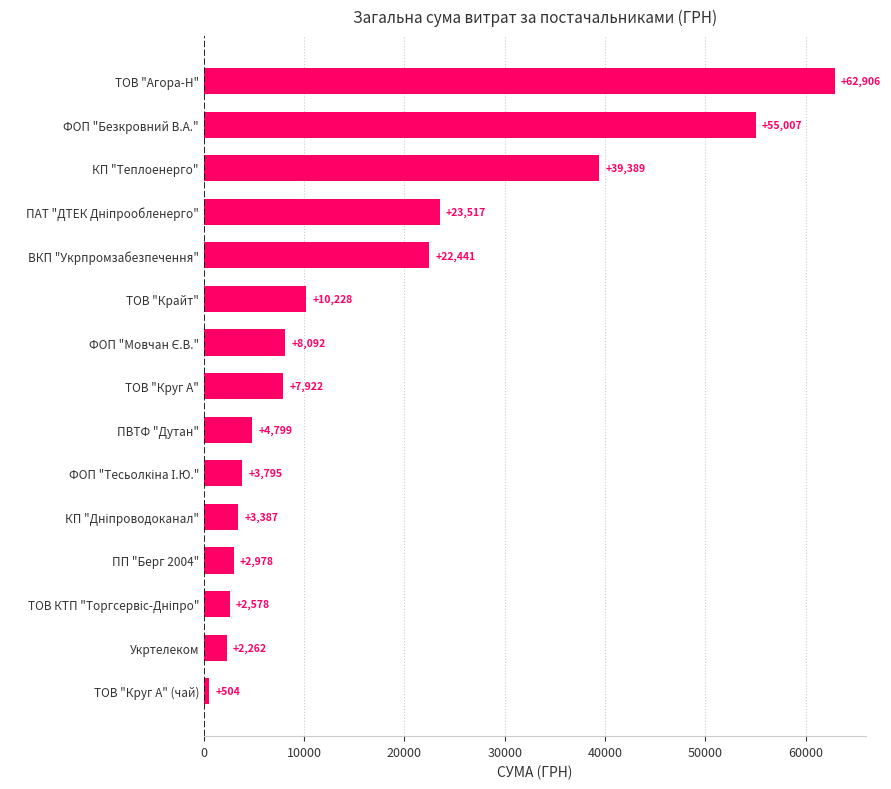

What is the maximum value shown in the chart?

62906.1